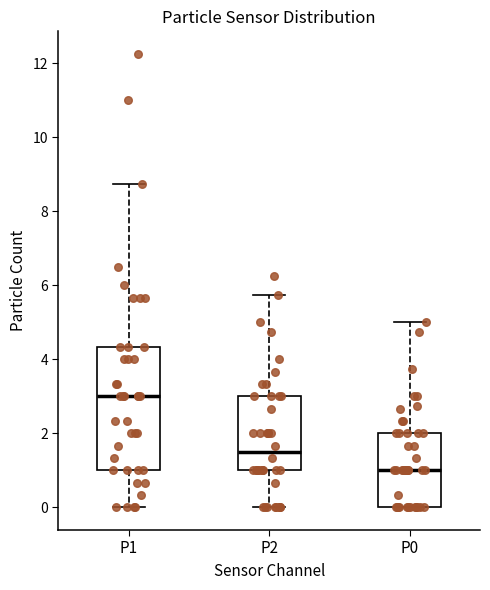

Reading left to right, read every box against the y-axis: the position of its median line, the range the box covers, and the ends of its whiskers. The values are not printed on the chart, so give them approximately, as read against the axis.

P1: median 3.0, box 1.0 to 4.4, whiskers 0.0 to 8.8
P2: median 1.6, box 1.0 to 3.0, whiskers 0.0 to 5.8
P0: median 1.0, box 0.0 to 2.0, whiskers 0.0 to 5.0